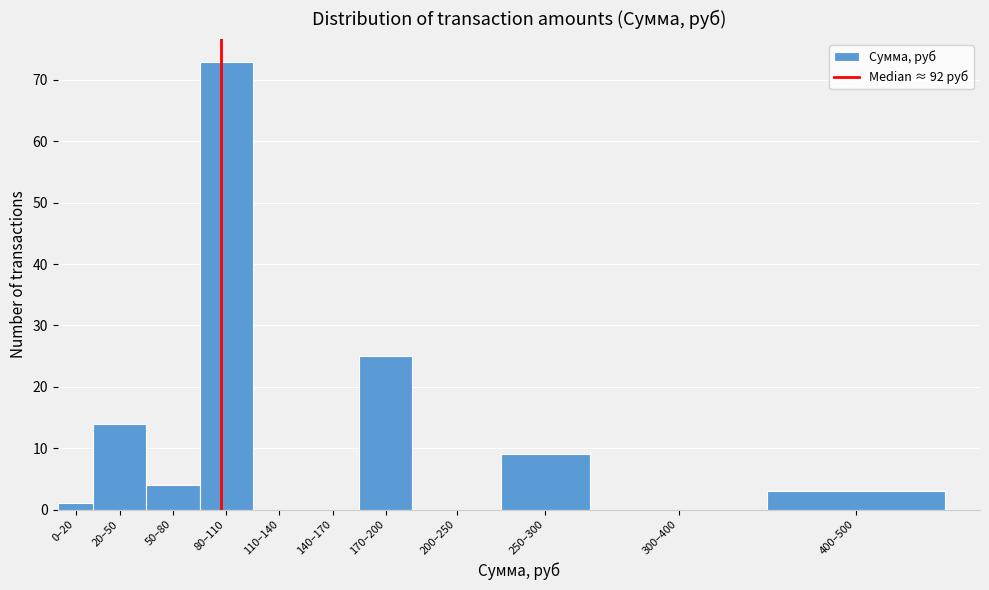

Reading left to right, transcribe all the data shown in this chart.

0–20=1	20–50=14	50–80=4	80–110=73	110–140=0	140–170=0	170–200=25	200–250=0	250–300=9	300–400=0	400–500=3